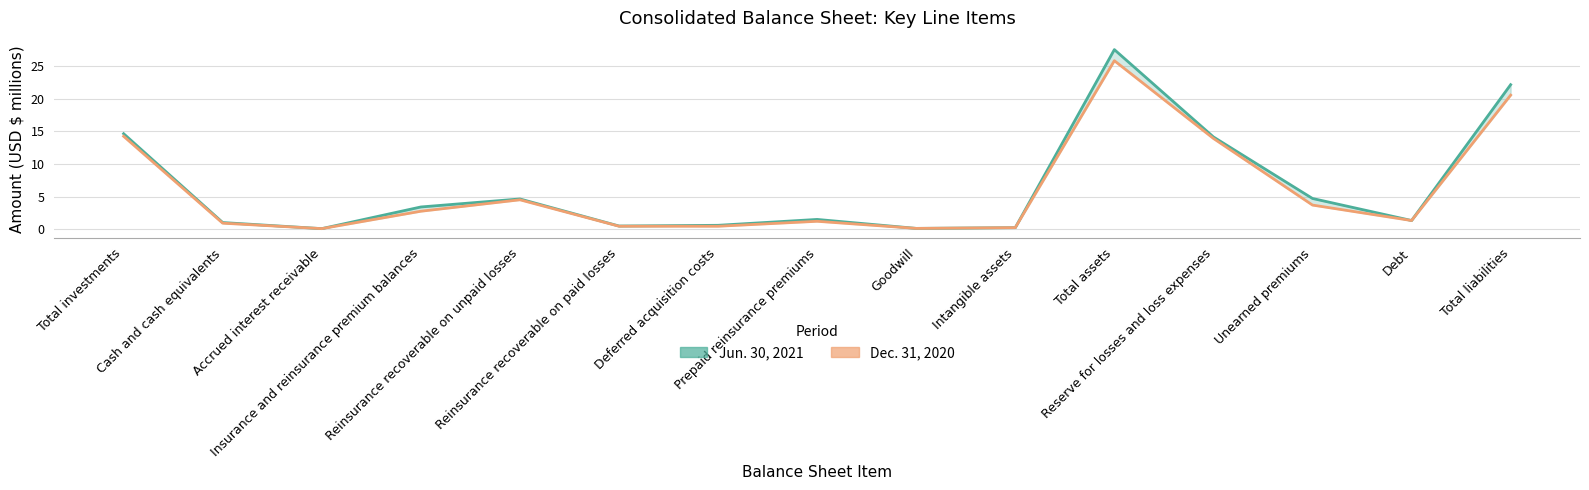

At which label does Jun. 30, 2021 first exceed 1?

Total investments